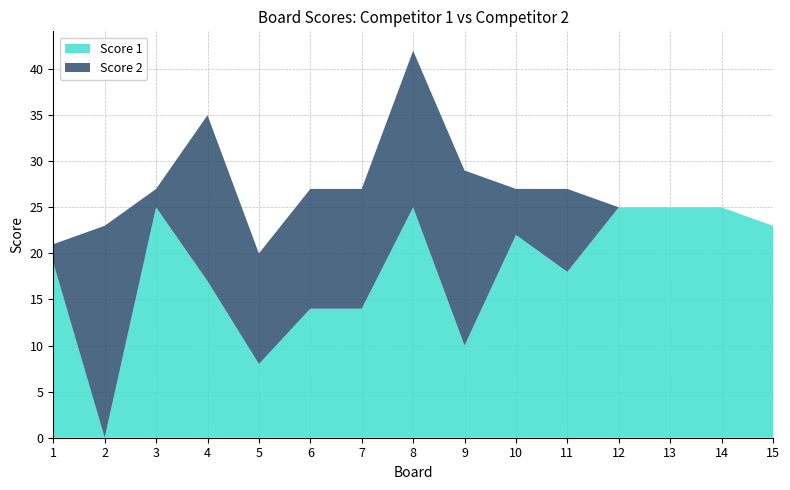

Reading left to right, what are all the values shown in this chart?

Score 1: 1=19	2=0	3=25	4=17	5=8	6=14	7=14	8=25	9=10	10=22	11=18	12=25	13=25	14=25	15=23
Score 2: 1=2	2=23	3=2	4=18	5=12	6=13	7=13	8=17	9=19	10=5	11=9	12=0	13=0	14=0	15=0